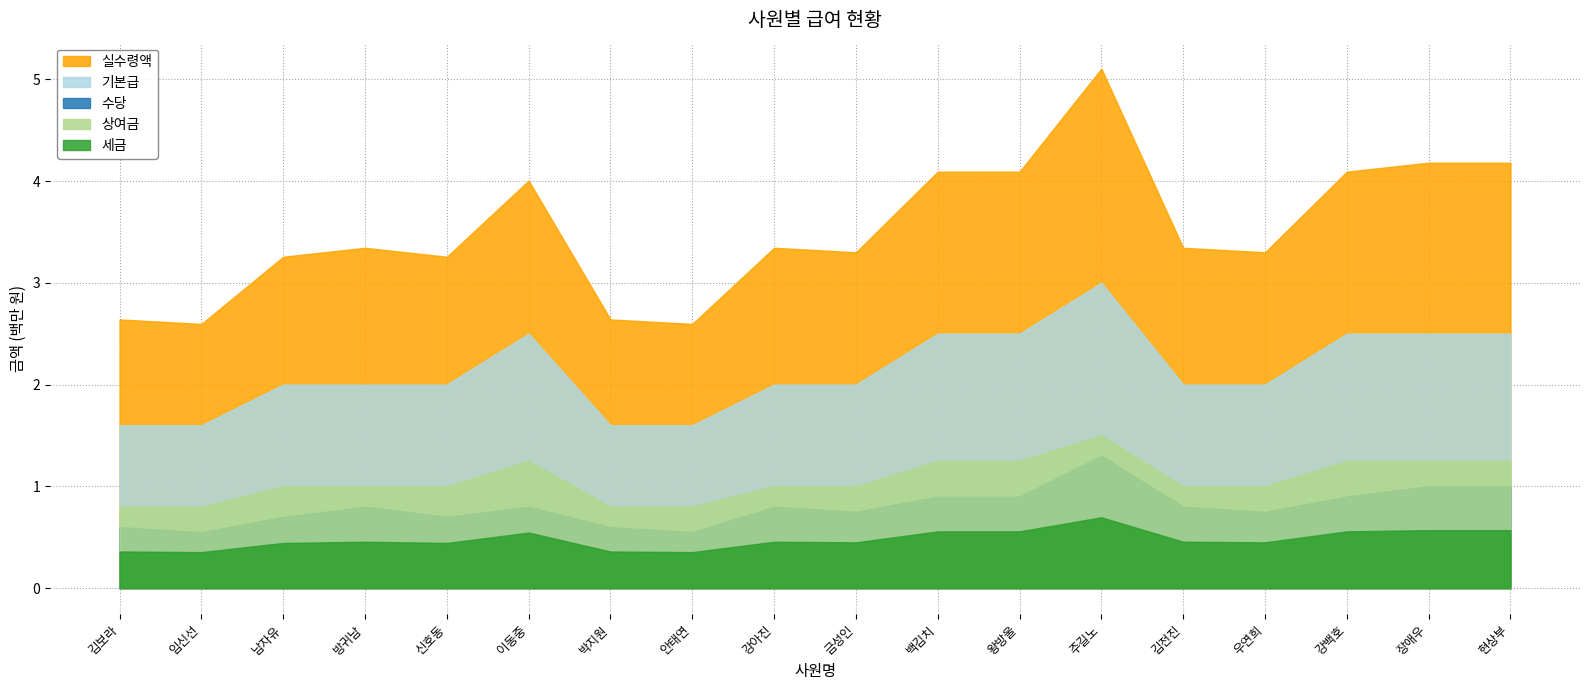

Reading left to right, transcribe all the data shown in this chart.

기본급: 김보라=1600000	임신선=1600000	남자유=2000000	방귀남=2000000	신호동=2000000	이동중=2500000	박지원=1600000	안태연=1600000	강아진=2000000	금성인=2000000	백김치=2500000	왕방울=2500000	주길노=3000000	김전진=2000000	우연희=2000000	강백호=2500000	장애우=2500000	현상부=2500000
수당: 김보라=600000	임신선=550000	남자유=700000	방귀남=800000	신호동=700000	이동중=800000	박지원=600000	안태연=550000	강아진=800000	금성인=750000	백김치=900000	왕방울=900000	주길노=1300000	김전진=800000	우연희=750000	강백호=900000	장애우=1000000	현상부=1000000
상여금: 김보라=800000	임신선=800000	남자유=1000000	방귀남=1000000	신호동=1000000	이동중=1250000	박지원=800000	안태연=800000	강아진=1000000	금성인=1000000	백김치=1250000	왕방울=1250000	주길노=1500000	김전진=1000000	우연희=1000000	강백호=1250000	장애우=1250000	현상부=1250000
세금: 김보라=360000	임신선=354000	남자유=444000	방귀남=456000	신호동=444000	이동중=546000	박지원=360000	안태연=354000	강아진=456000	금성인=450000	백김치=558000	왕방울=558000	주길노=696000	김전진=456000	우연희=450000	강백호=558000	장애우=570000	현상부=570000
실수령액: 김보라=2640000	임신선=2596000	남자유=3256000	방귀남=3344000	신호동=3256000	이동중=4004000	박지원=2640000	안태연=2596000	강아진=3344000	금성인=3300000	백김치=4092000	왕방울=4092000	주길노=5104000	김전진=3344000	우연희=3300000	강백호=4092000	장애우=4180000	현상부=4180000